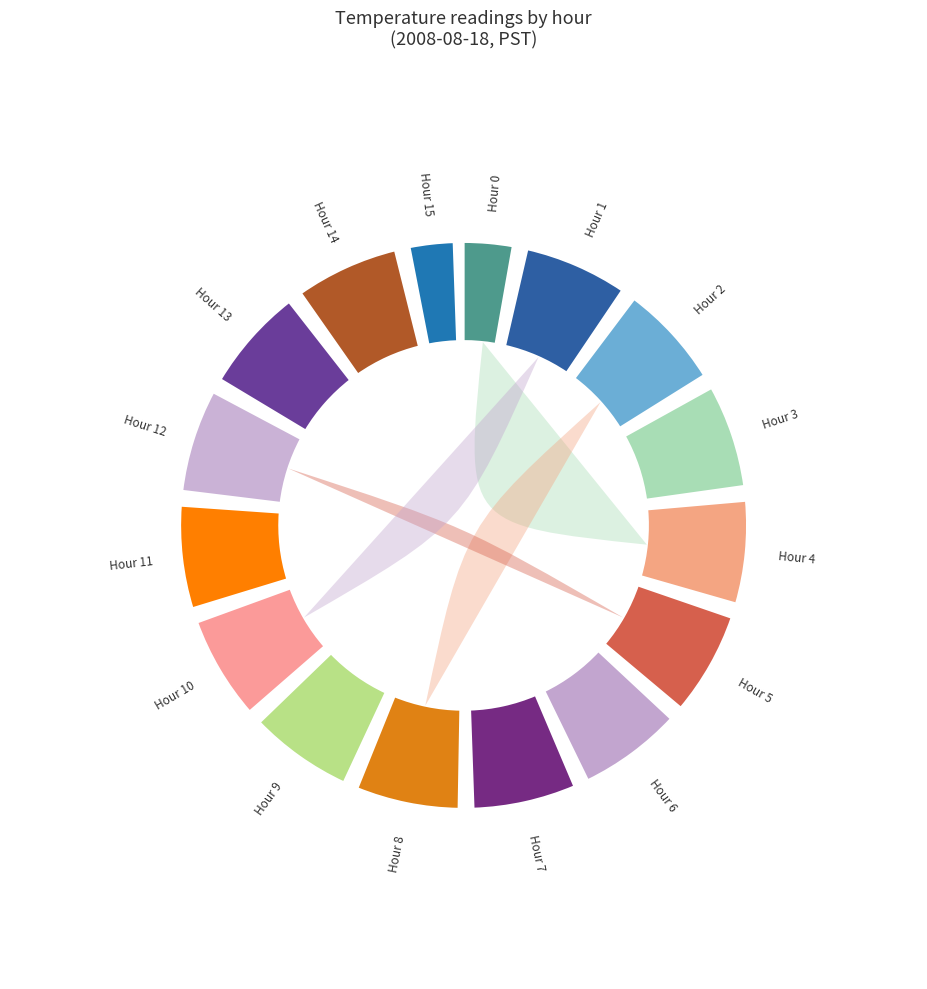

Count the number of slices in the pie.

16